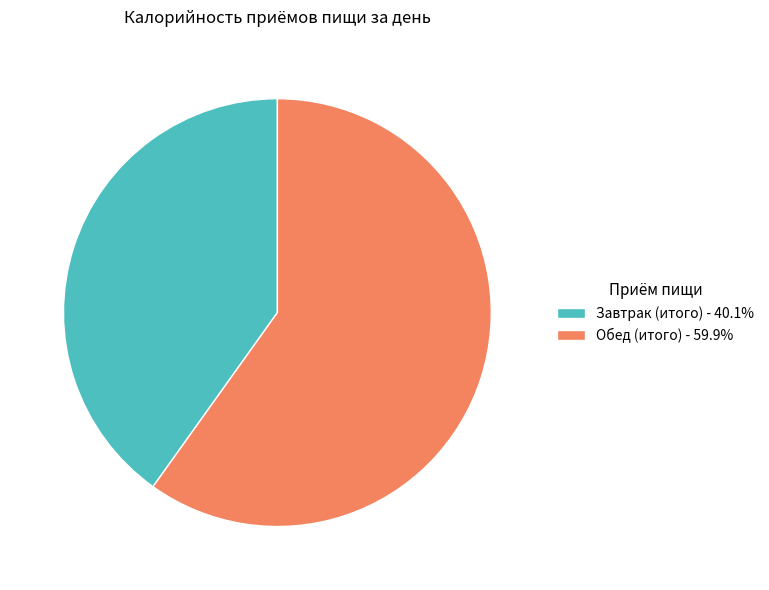

What is the ratio of the value at Завтрак (итого) - 40.1% to the value at Обед (итого) - 59.9%?

0.7